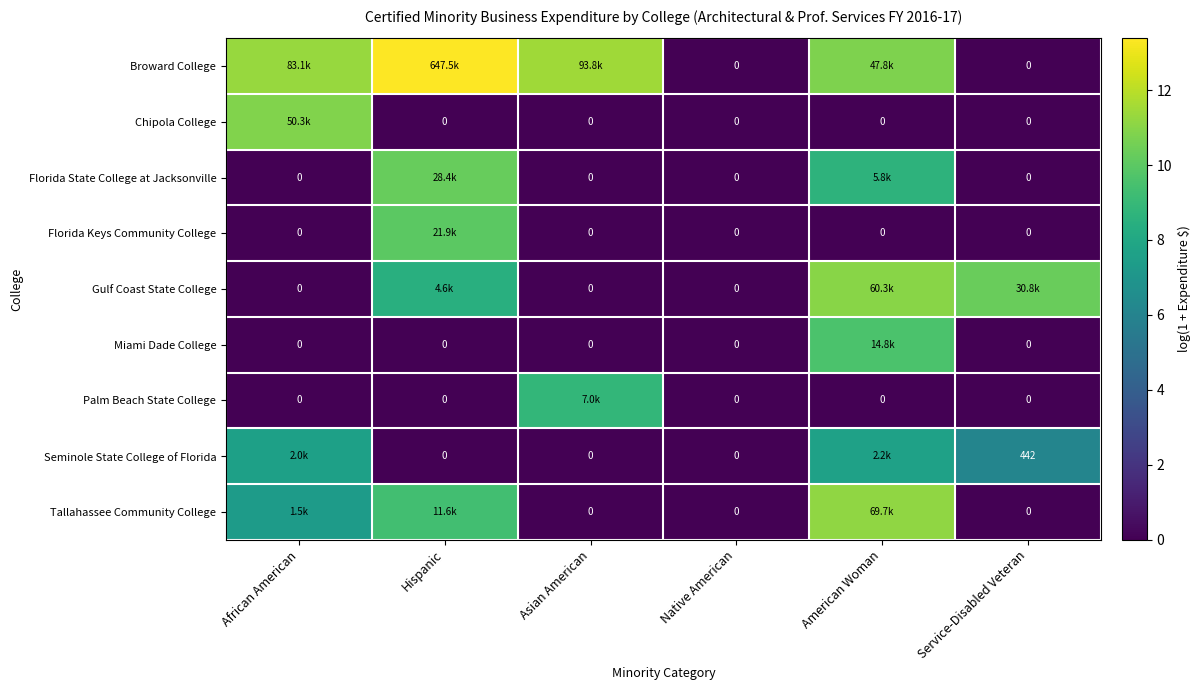

How many values in the Florida State College at Jacksonville series exceed 0?

2